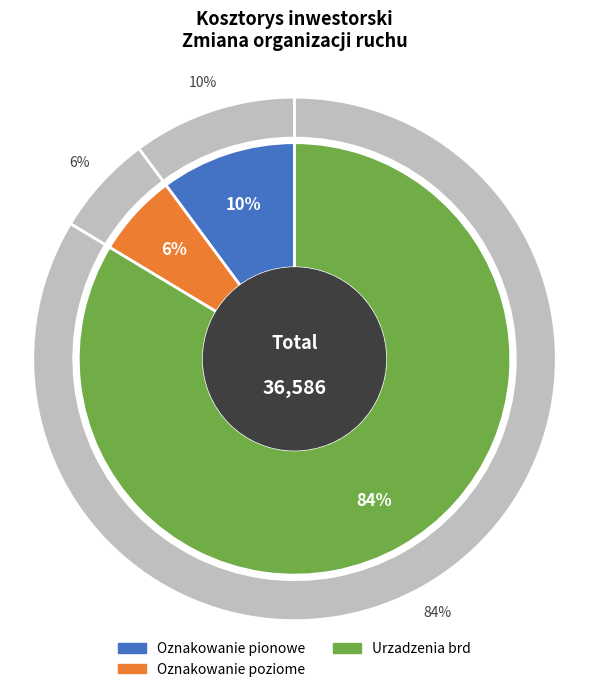

Does any single category account for the majority?

Yes